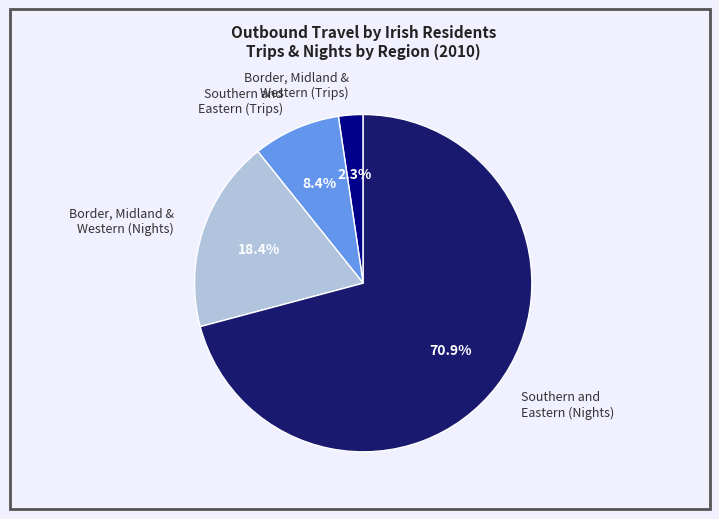

To the nearest percent, what is the combined percentage of Southern and Eastern (Trips) and Southern and Eastern (Nights)?

79%